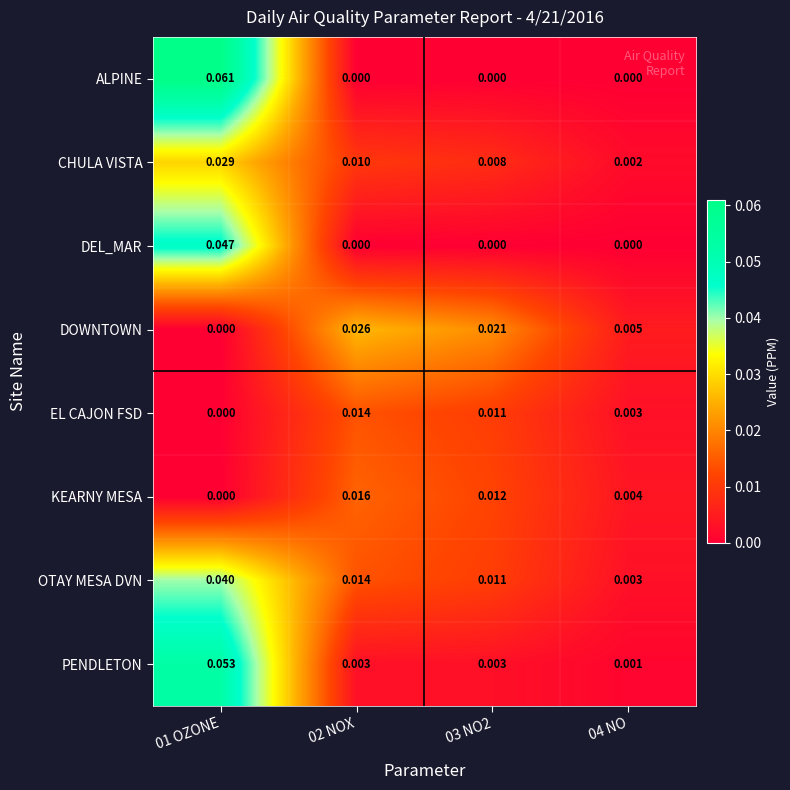

At which category is the sum across all series the highest?

01 OZONE